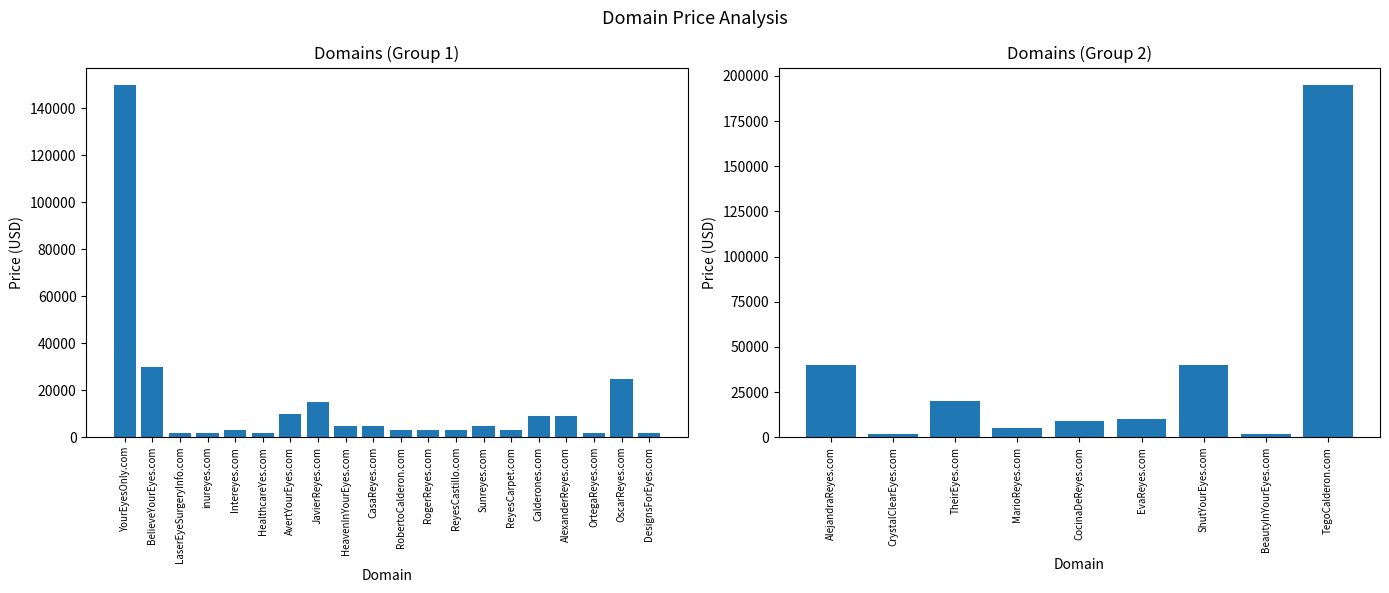

Approximately how many times larger is the value at CocinaDeReyes.com compared to BeautyInYourEyes.com?

4.7